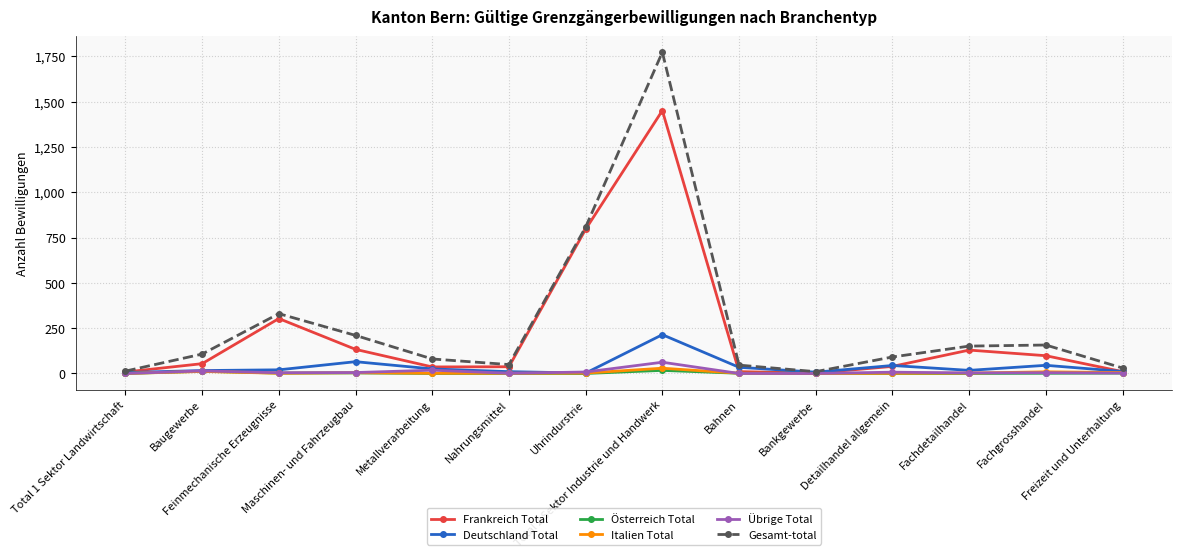

At how many categories does at least one series exceed 642?

2